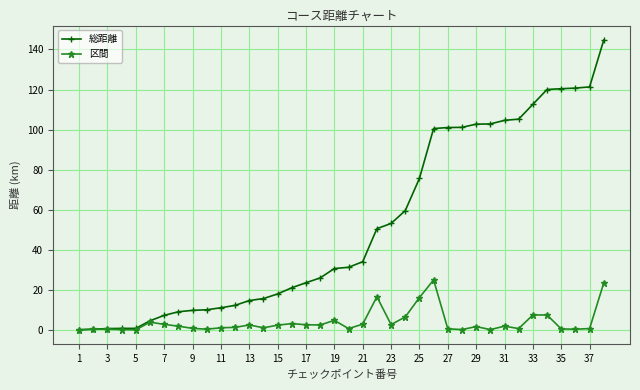

Which series has the largest range (max minus min)?

総距離